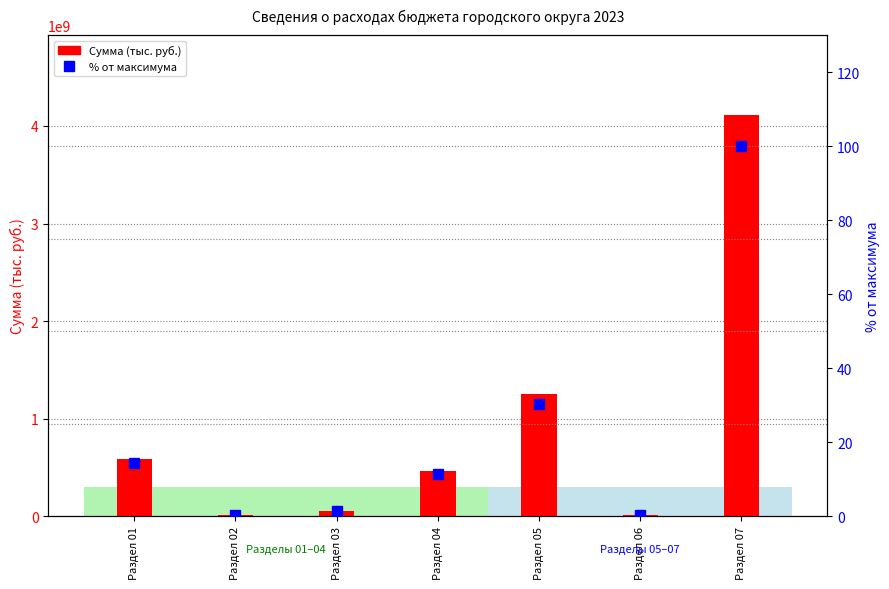

What is the value of the Сумма (тыс. руб.) bar at the 7th from the left?

4109544438.1